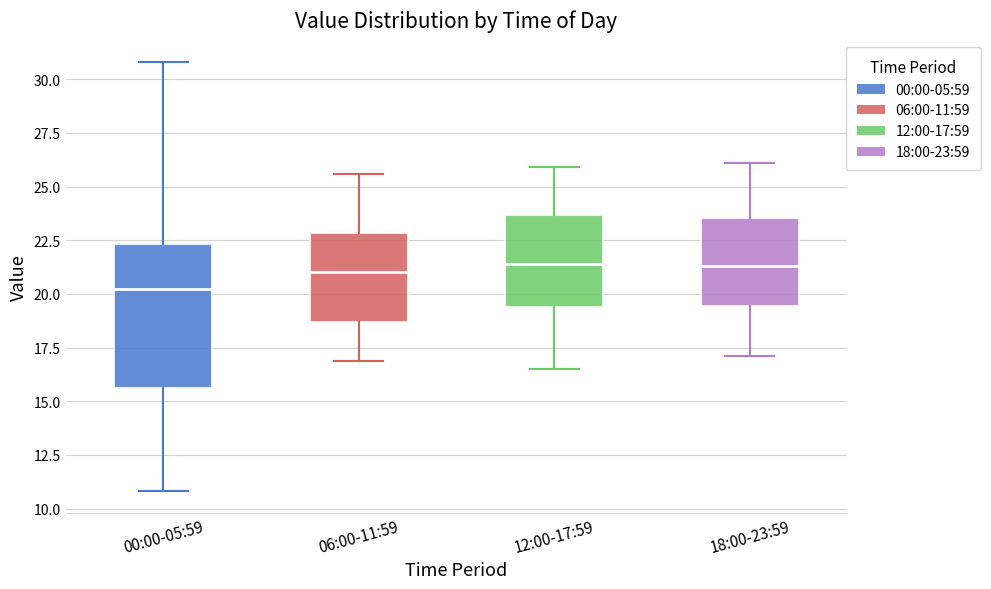

Where is the lower edge of the box for 06:00-11:59 on the y-axis? The values are not printed on the chart, so give them approximately, as read against the axis.

18.5